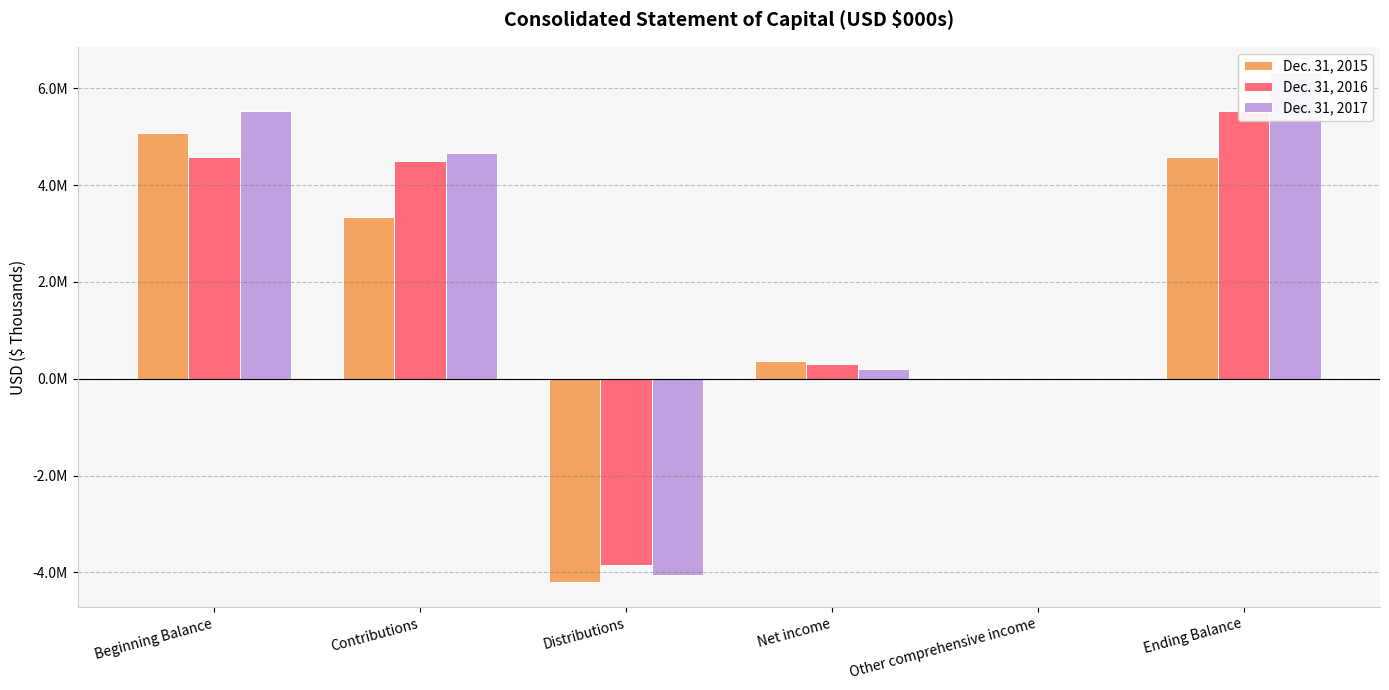

True or false: Dec. 31, 2015 has a value of 4586952 at Ending Balance.

True